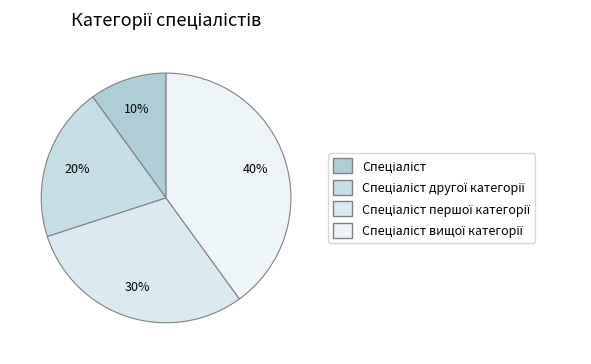

Rank the categories by value from highest to lowest.

Спеціаліст вищої категорії, Спеціаліст першої категорії, Спеціаліст другої категорії, Спеціаліст